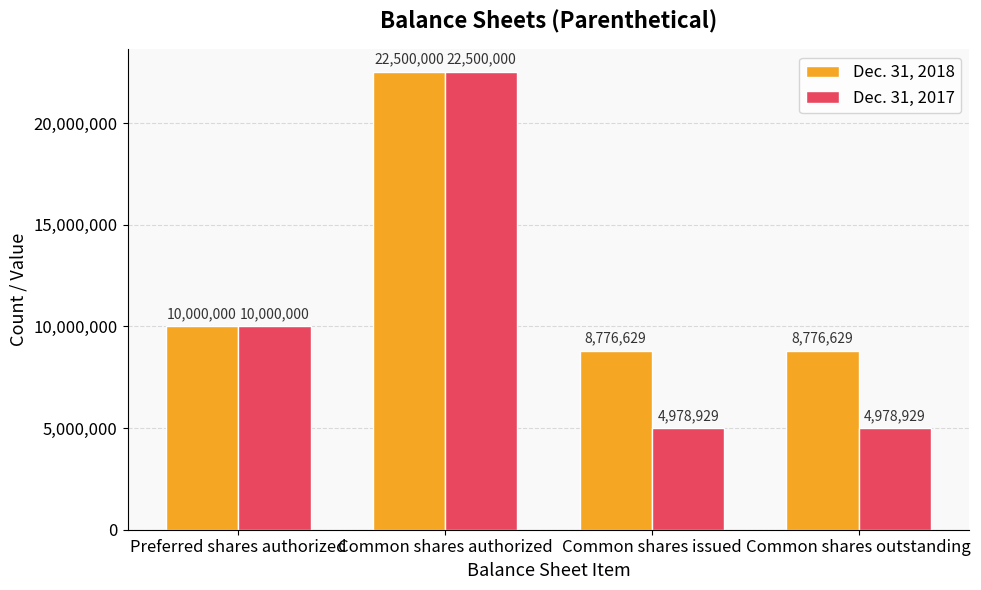

How many distinct data groups are displayed?

2